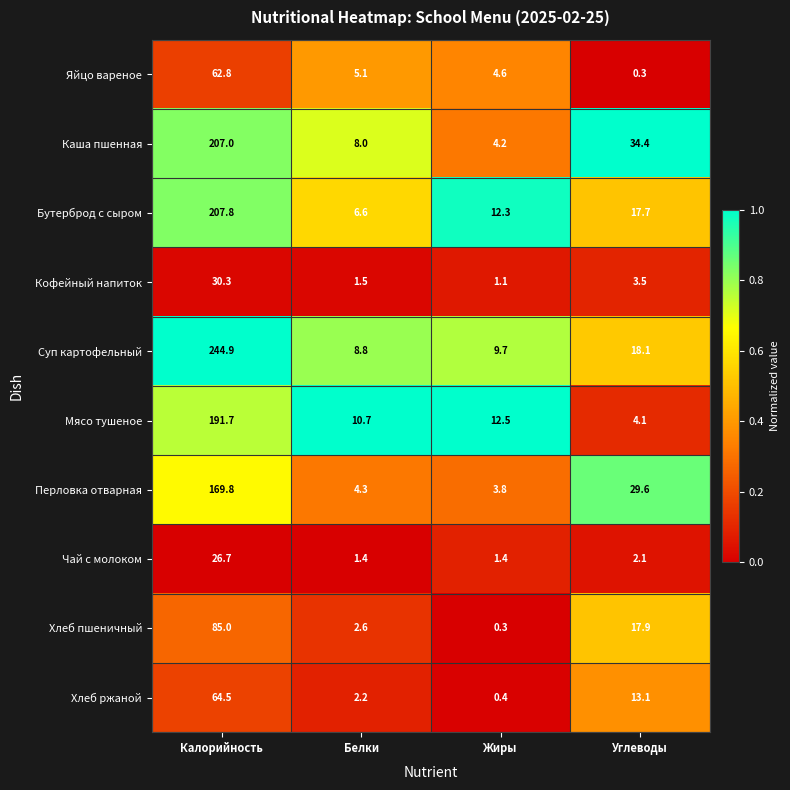

Which series has the largest range (max minus min)?

Суп картофельный